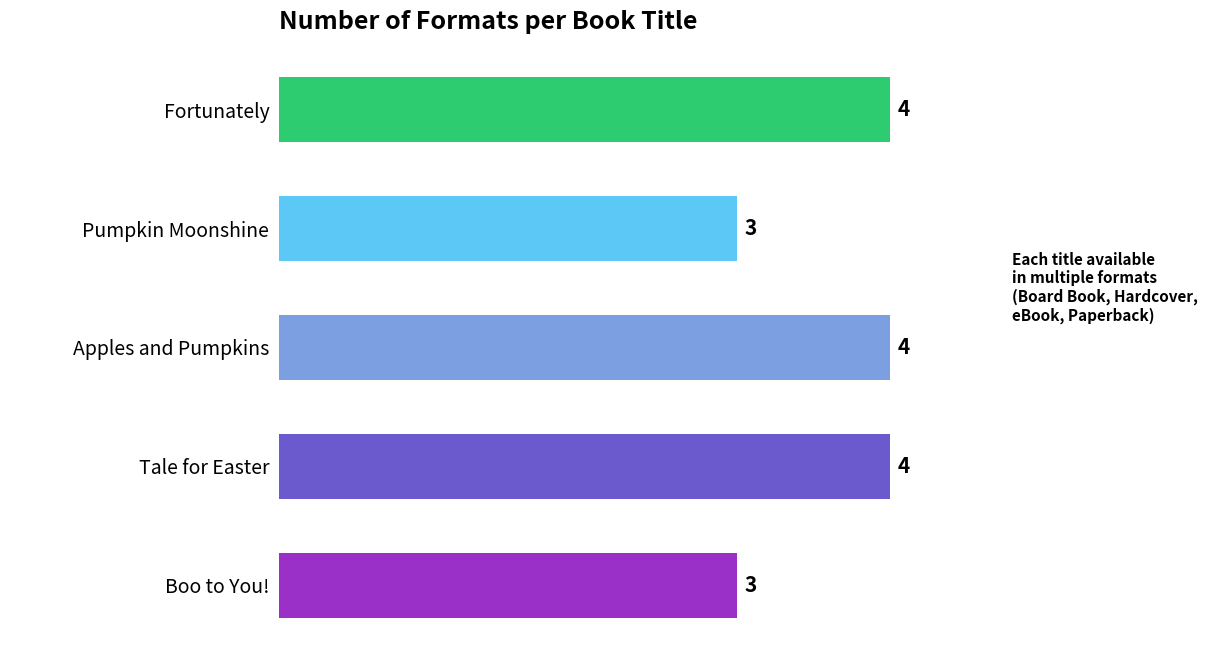

How many data points does each series have?

5